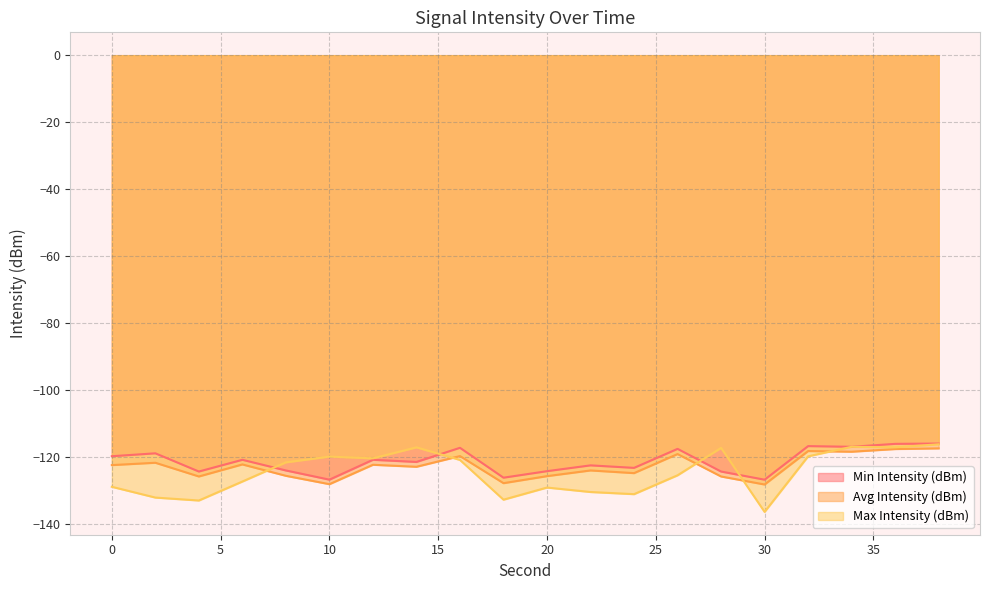

Where is Avg Intensity (dBm) nearest to the value -122?

2